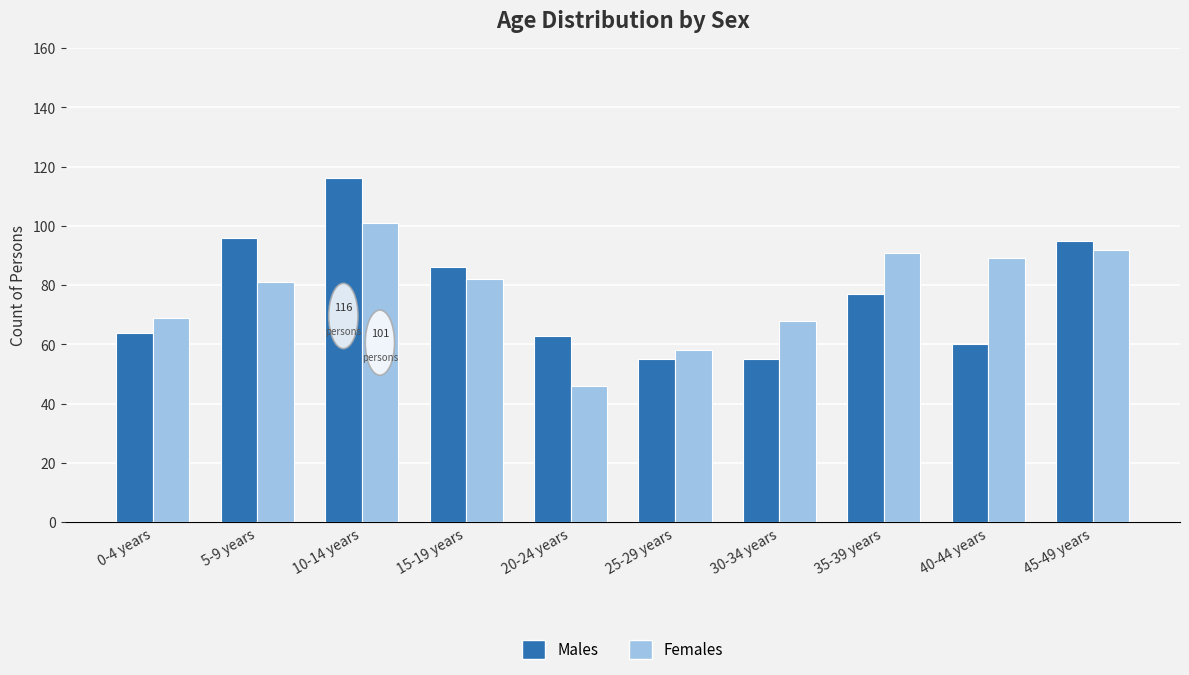

The Females series shows 26 at 45-49 years. True or false?

False